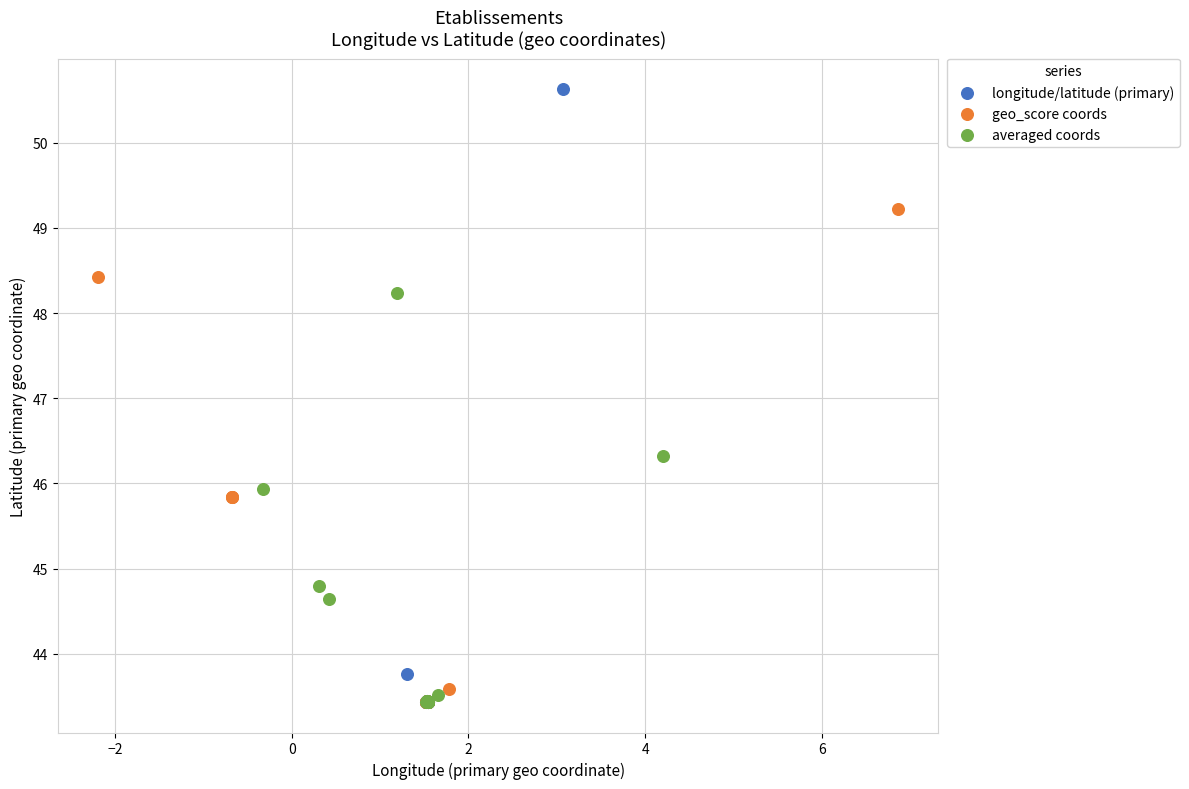

Which series contains the highest Y value?

longitude/latitude (primary)